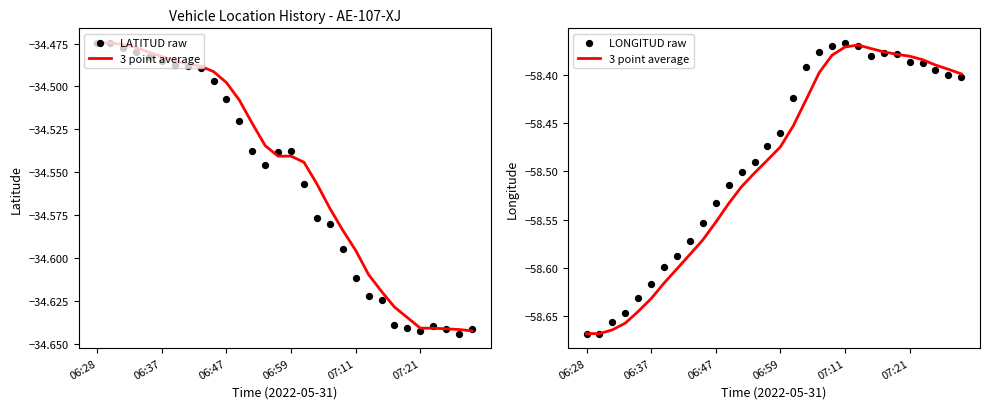

What are all the series names shown in the legend?

3 point average, LATITUD raw, LONGITUD raw